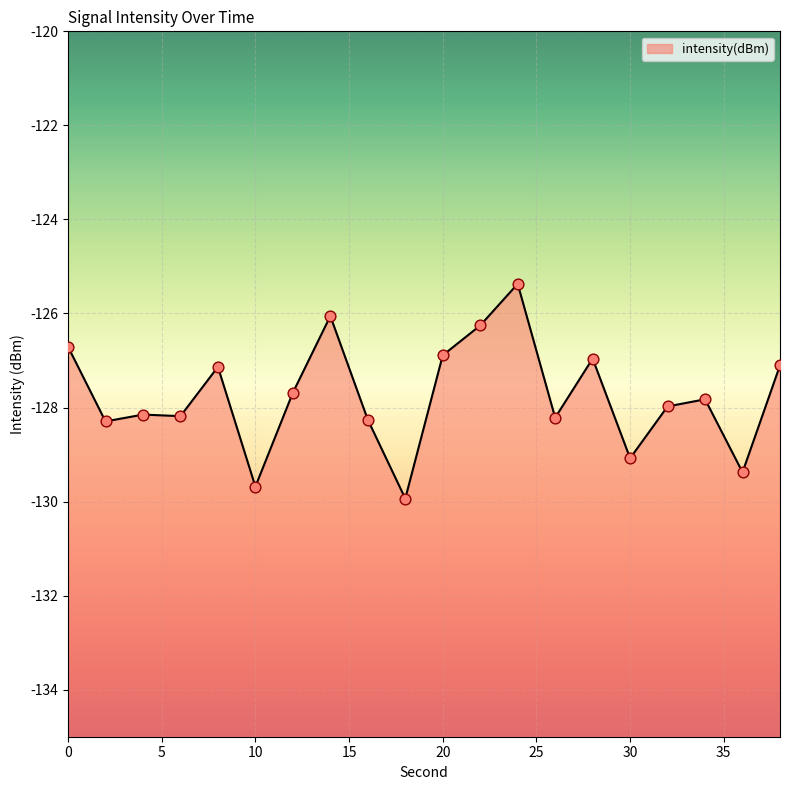

Which has a higher value, 2 or 34?

34